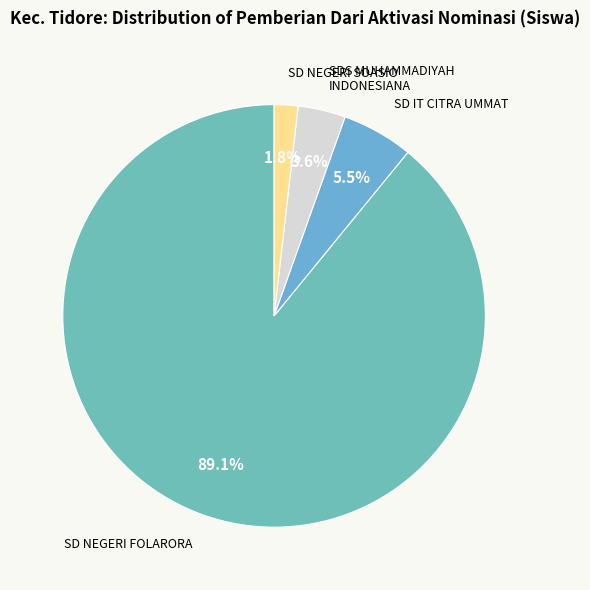

How many slices are in this pie chart?

4